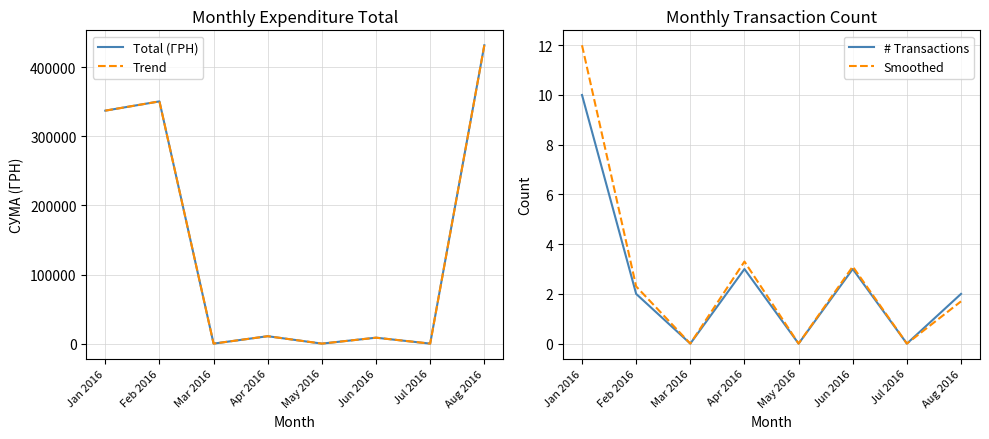

What is the approximate value of # Transactions at Jun 2016?

3.0